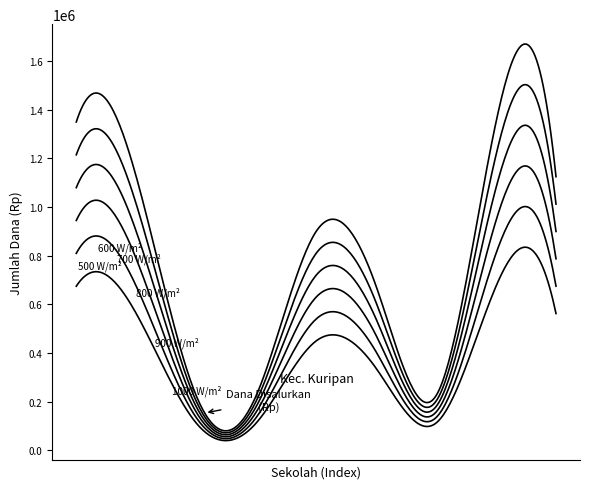

How many lines are shown in the chart?

6